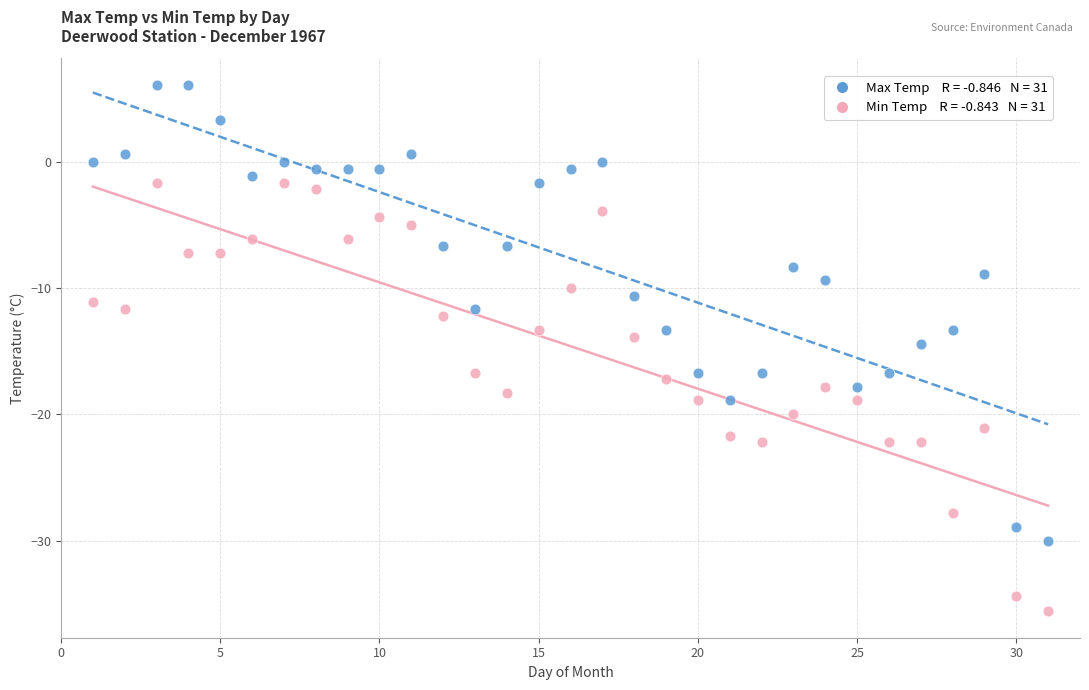

Across all data points, what is the range of X values (max minus min)?

30.0